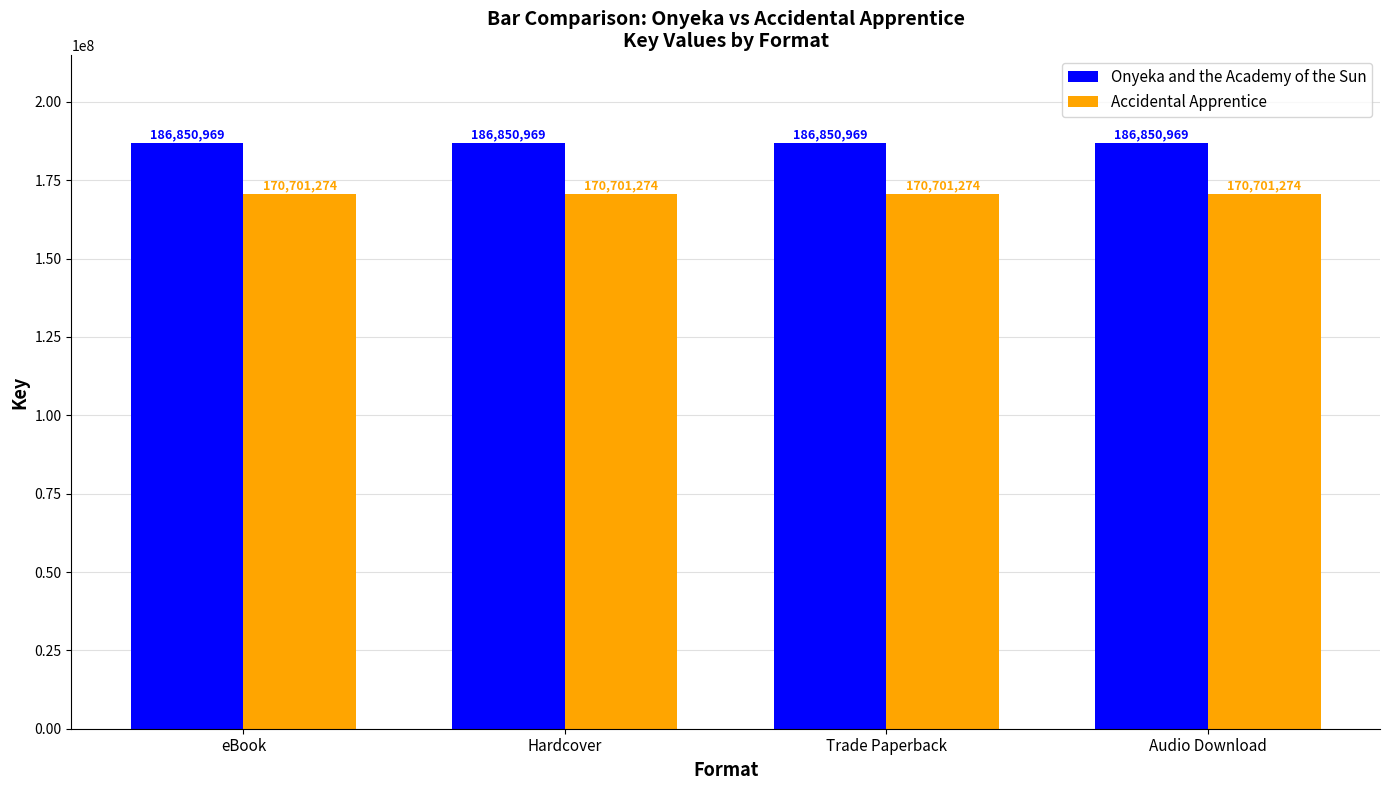

What is the value of the Onyeka and the Academy of the Sun bar at the 3rd from the left?

186850969